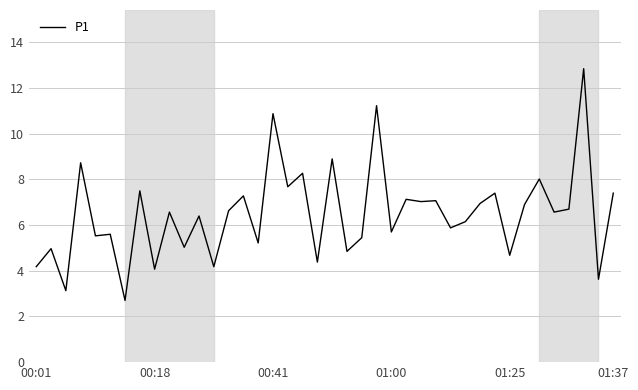

What is the minimum value shown in the chart?

2.7